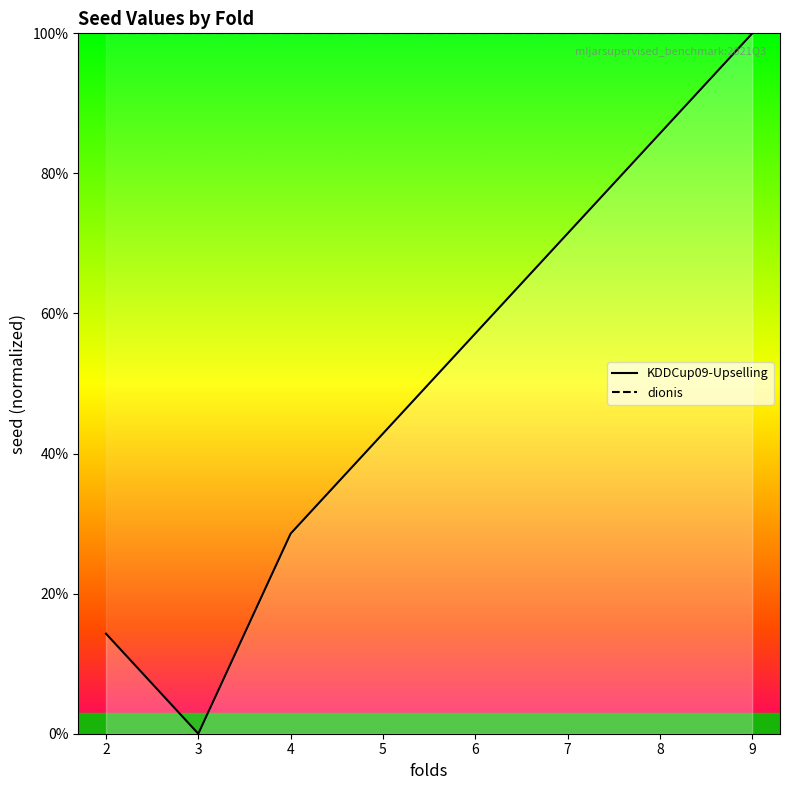

True or false: dionis and KDDCup09-Upselling cross at least once.

False